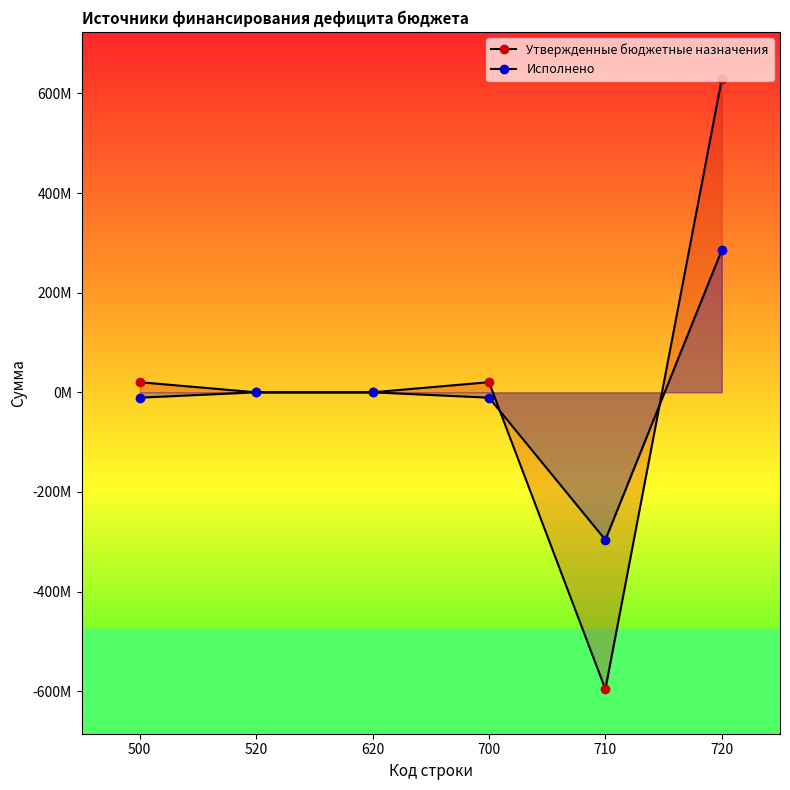

Is this an area chart (filled region under the line)?

No